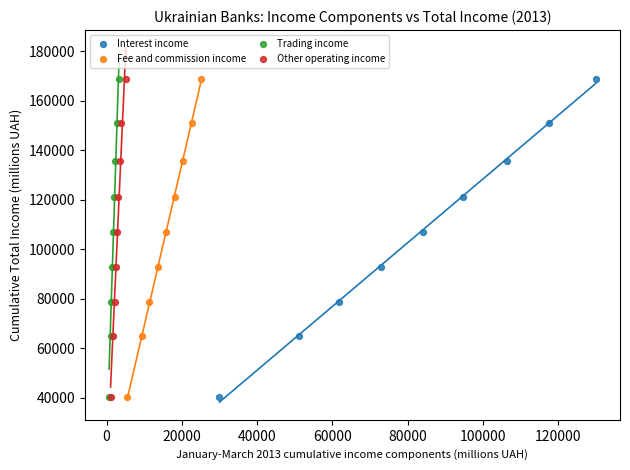

What are all the series names shown in the legend?

Interest income, Fee and commission income, Trading income, Other operating income